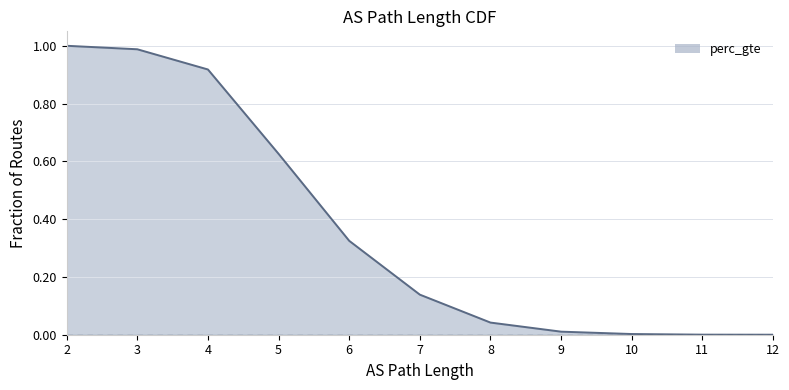

Where is the data nearest to the value 0?

12